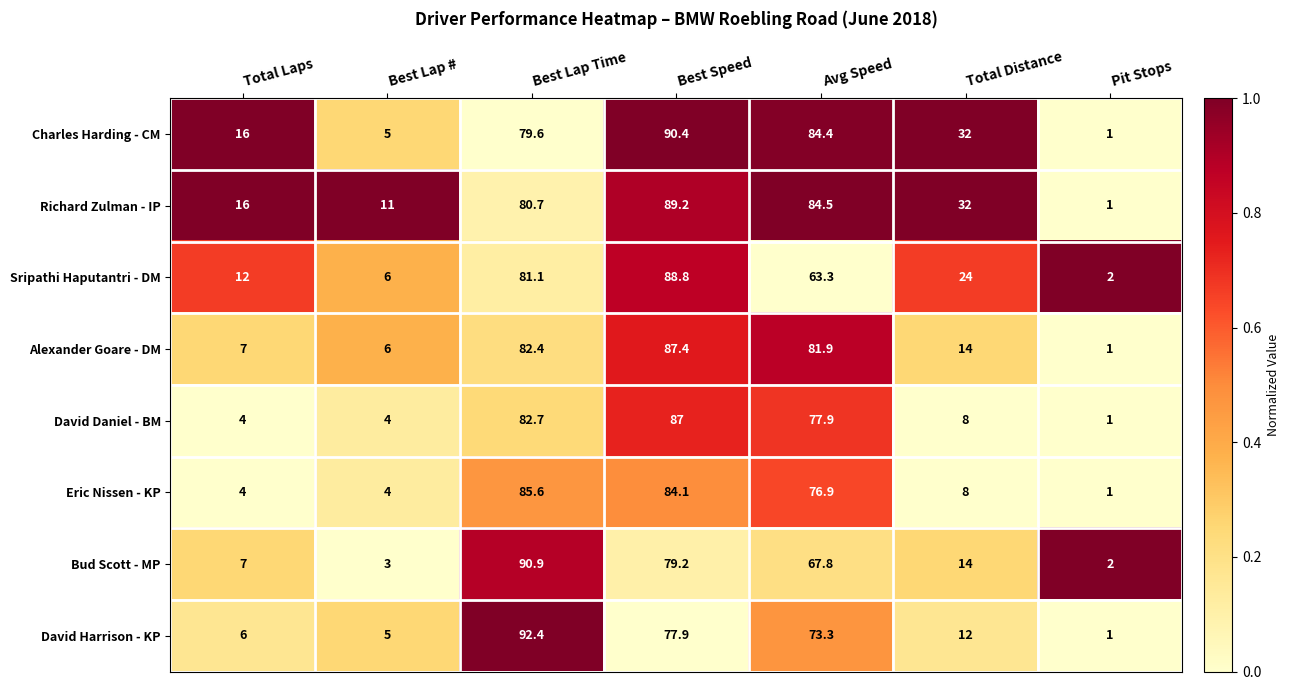

The Bud Scott - MP series shows 7.0 at Total Laps. True or false?

True